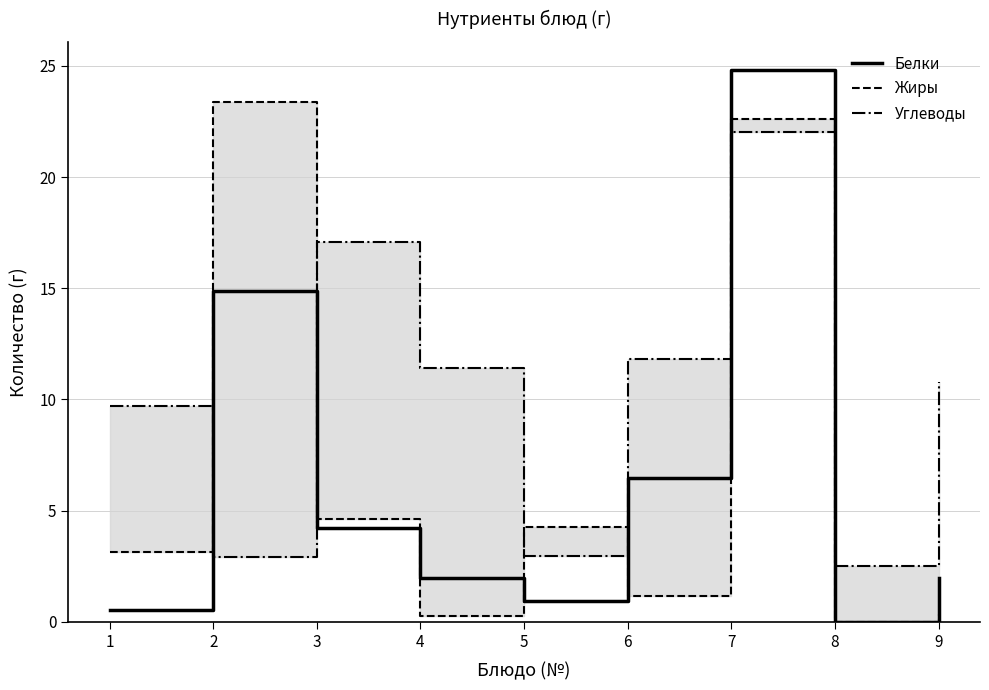

How many categories are shown in the chart?

9